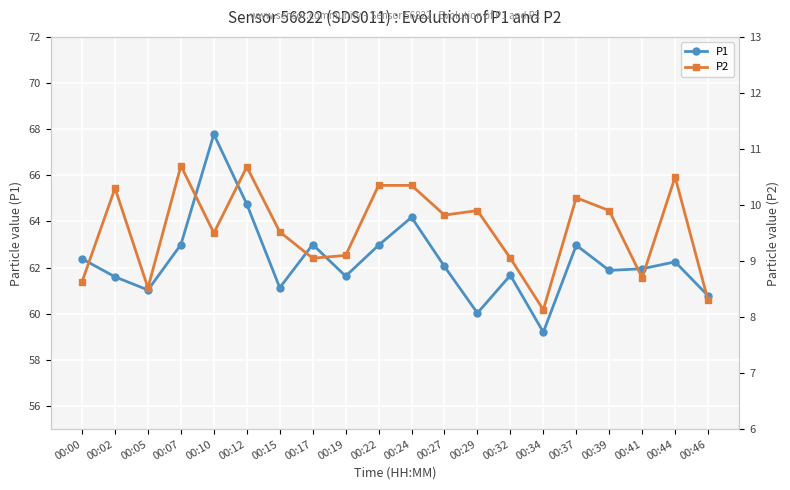

Reading left to right, list all the values displayed in this chart.

P1: 00:00=62.4	00:02=61.6	00:05=61.0	00:07=63.0	00:10=67.8	00:12=64.8	00:15=61.1	00:17=63.0	00:19=61.6	00:22=63.0	00:24=64.2	00:27=62.0	00:29=60.0	00:32=61.7	00:34=59.2	00:37=63.0	00:39=61.9	00:41=62.0	00:44=62.2	00:46=60.8
P2: 00:00=8.6	00:02=10.3	00:05=8.5	00:07=10.7	00:10=9.5	00:12=10.7	00:15=9.5	00:17=9.1	00:19=9.1	00:22=10.3	00:24=10.3	00:27=9.8	00:29=9.9	00:32=9.1	00:34=8.1	00:37=10.1	00:39=9.9	00:41=8.7	00:44=10.5	00:46=8.3